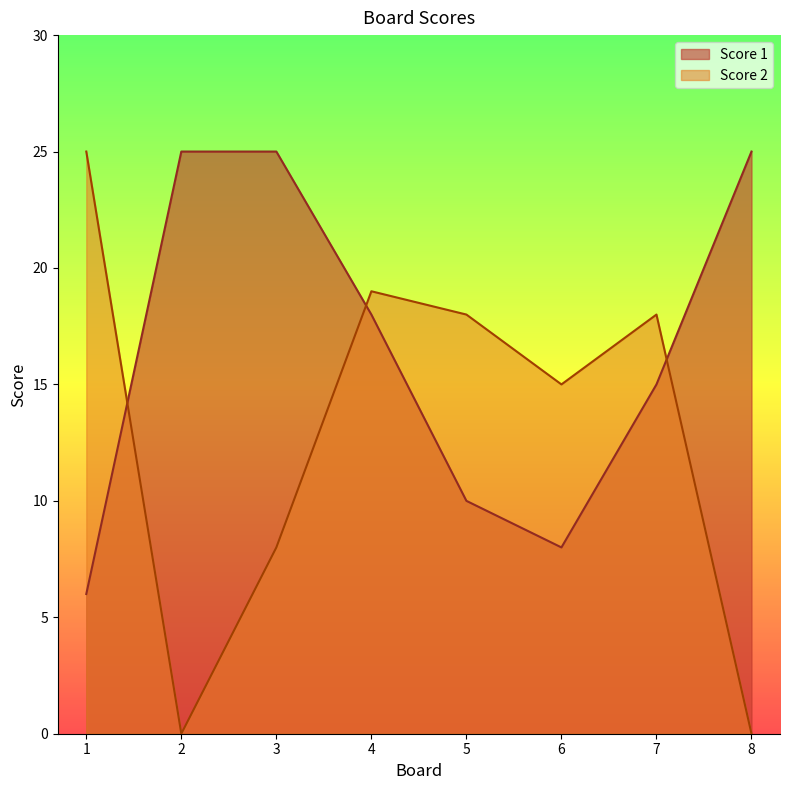

What is the spread (max minus min) of values at 4?

1